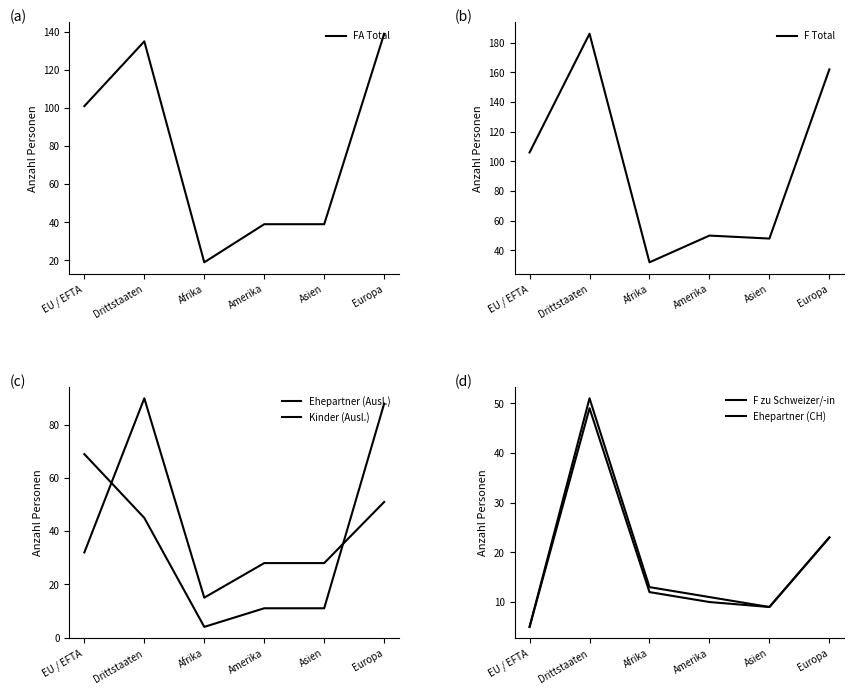

Which has a higher value, Europa or Amerika?

Europa